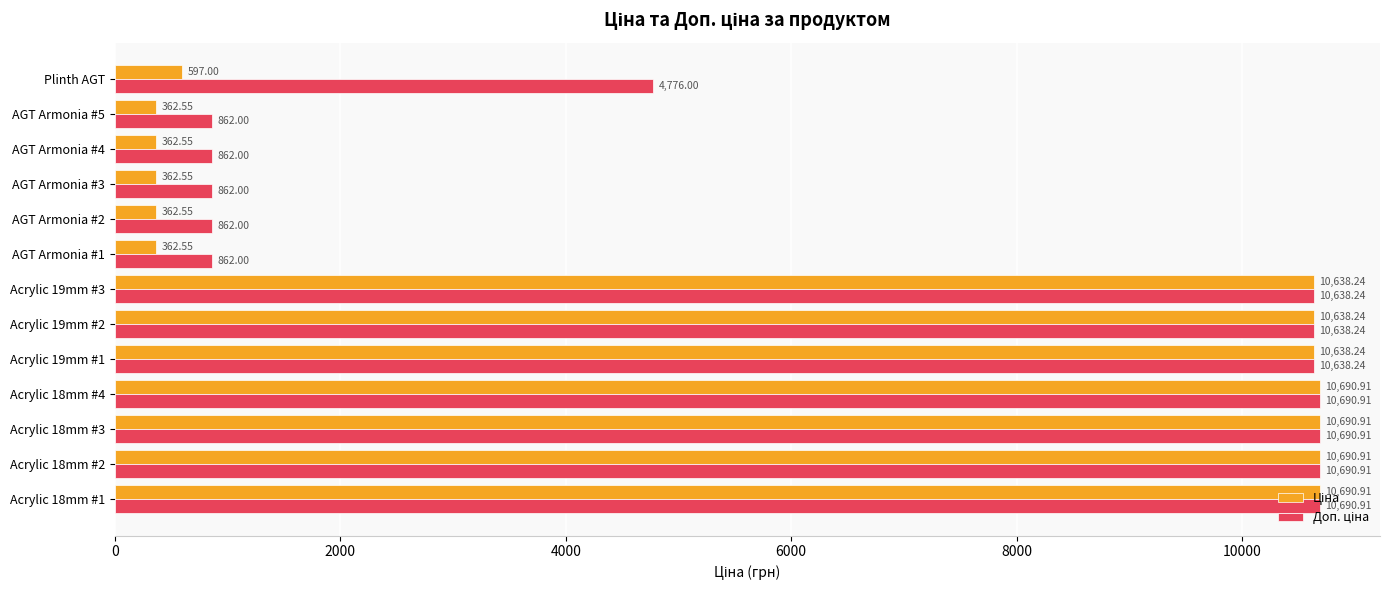

At how many categories does at least one series exceed 6868?

7